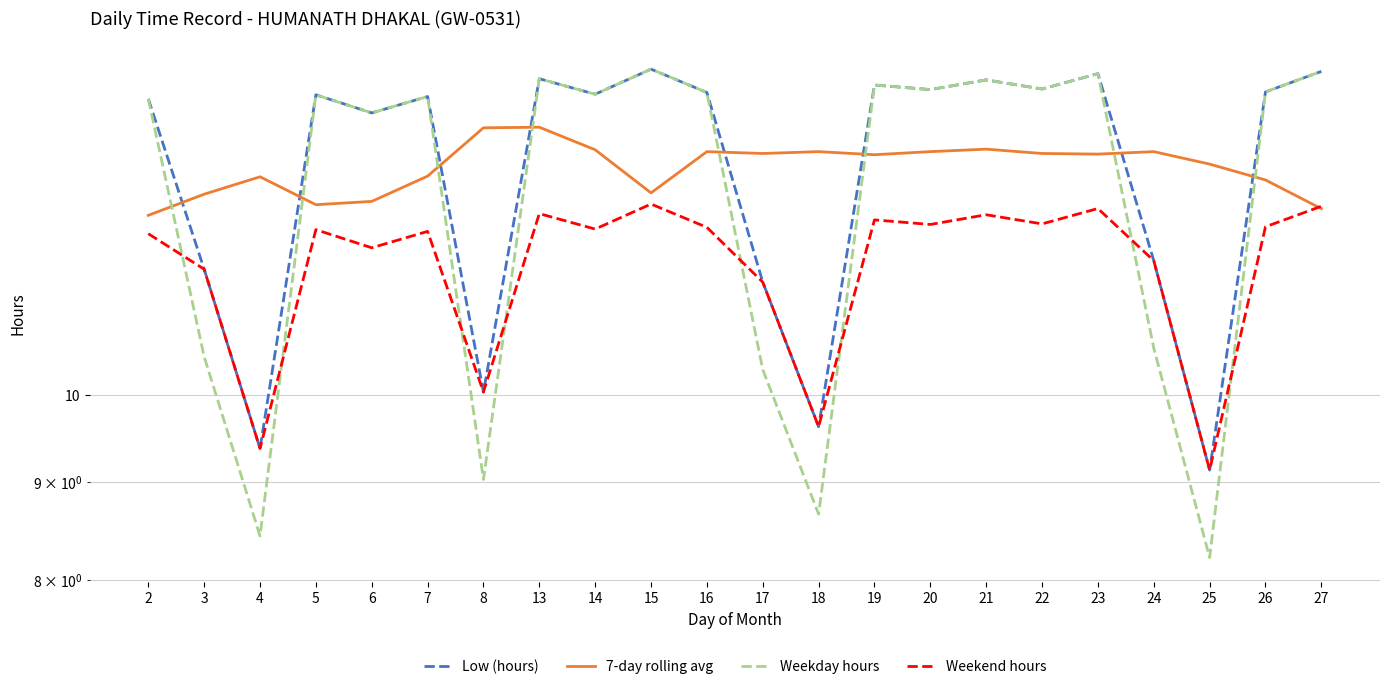

Reading left to right, list all the values displayed in this chart.

Low (hours): 2=14.3	3=11.6	4=9.4	5=14.3	6=14.0	7=14.3	8=10.0	13=14.6	14=14.4	15=14.8	16=14.4	17=11.4	18=9.6	19=14.5	20=14.4	21=14.6	22=14.4	23=14.7	24=11.8	25=9.1	26=14.4	27=14.8
7-day rolling avg: 2=12.4	3=12.7	4=13.0	5=12.6	6=12.6	7=13.0	8=13.8	13=13.8	14=13.4	15=12.8	16=13.4	17=13.4	18=13.4	19=13.3	20=13.4	21=13.4	22=13.4	23=13.4	24=13.4	25=13.2	26=12.9	27=12.5
Weekday hours: 2=14.3	3=10.5	4=8.4	5=14.3	6=14.0	7=14.3	8=9.0	13=14.6	14=14.4	15=14.8	16=14.4	17=10.3	18=8.7	19=14.5	20=14.4	21=14.6	22=14.4	23=14.7	24=10.6	25=8.2	26=14.4	27=14.8
Weekend hours: 2=12.1	3=11.6	4=9.4	5=12.2	6=11.9	7=12.2	8=10.0	13=12.4	14=12.2	15=12.6	16=12.2	17=11.4	18=9.6	19=12.3	20=12.3	21=12.4	22=12.3	23=12.5	24=11.8	25=9.1	26=12.2	27=12.5